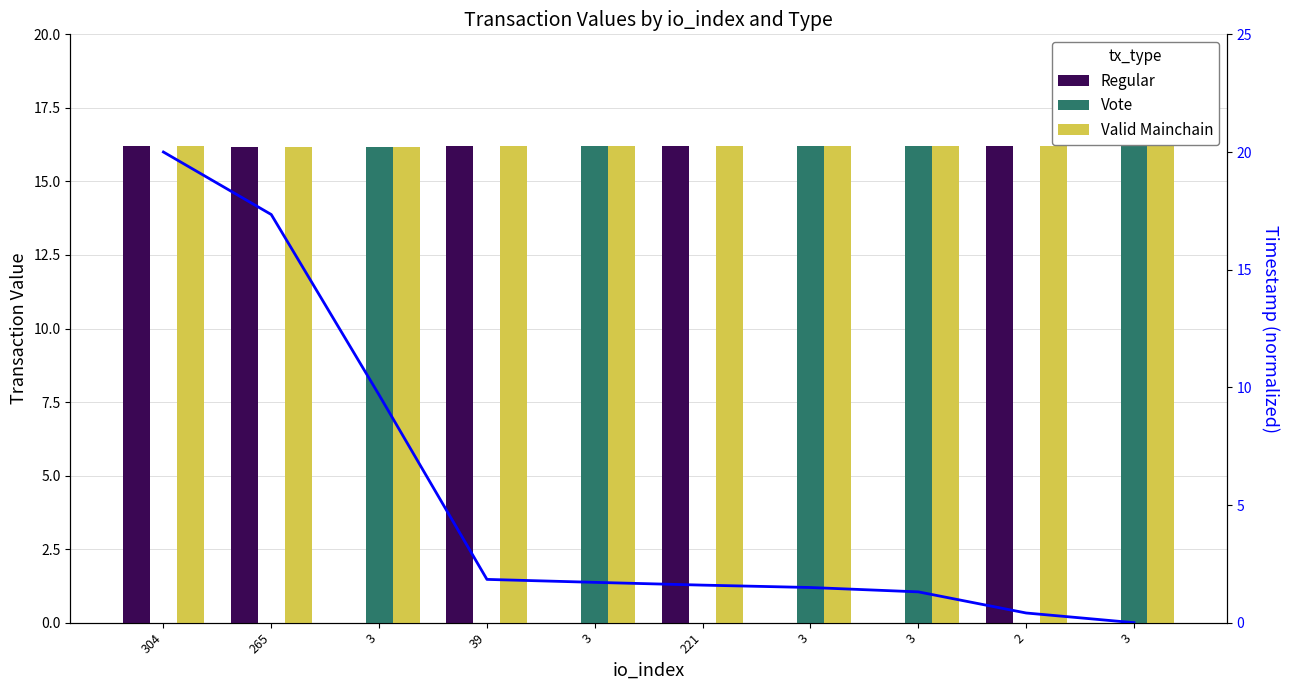

Are the bars grouped side by side (vs. stacked)?

Yes